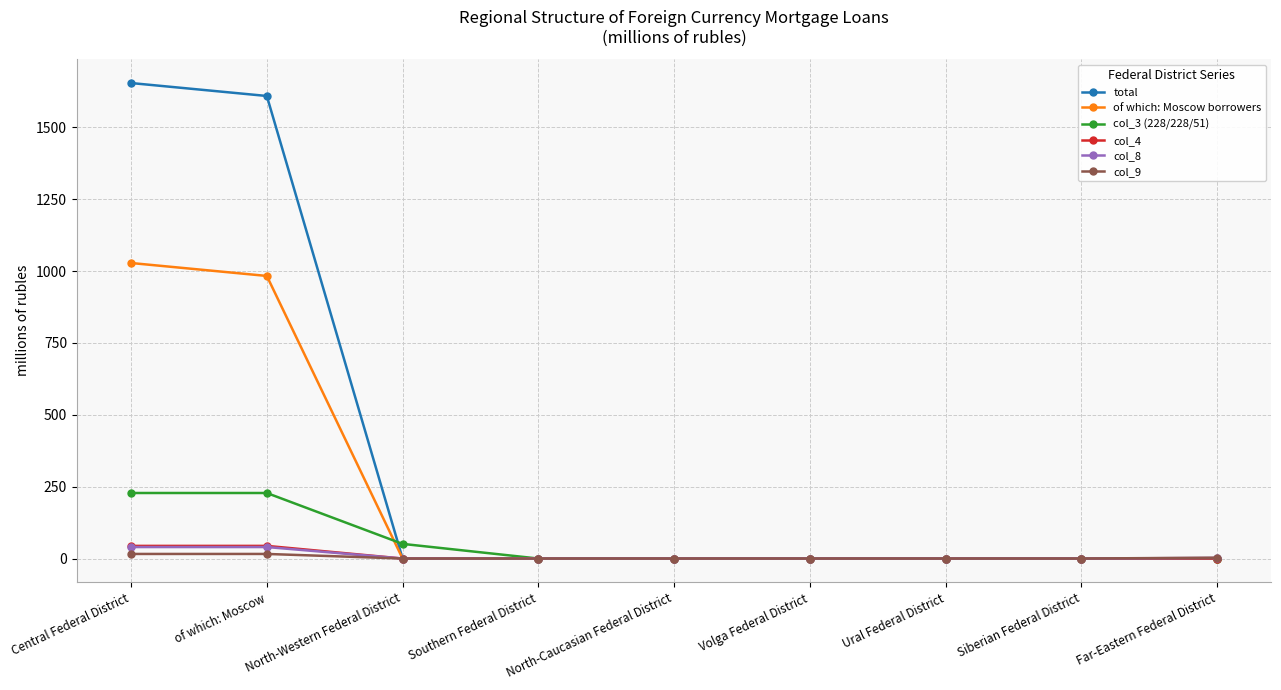

What is the label of the 6th point from the left?

Volga Federal District